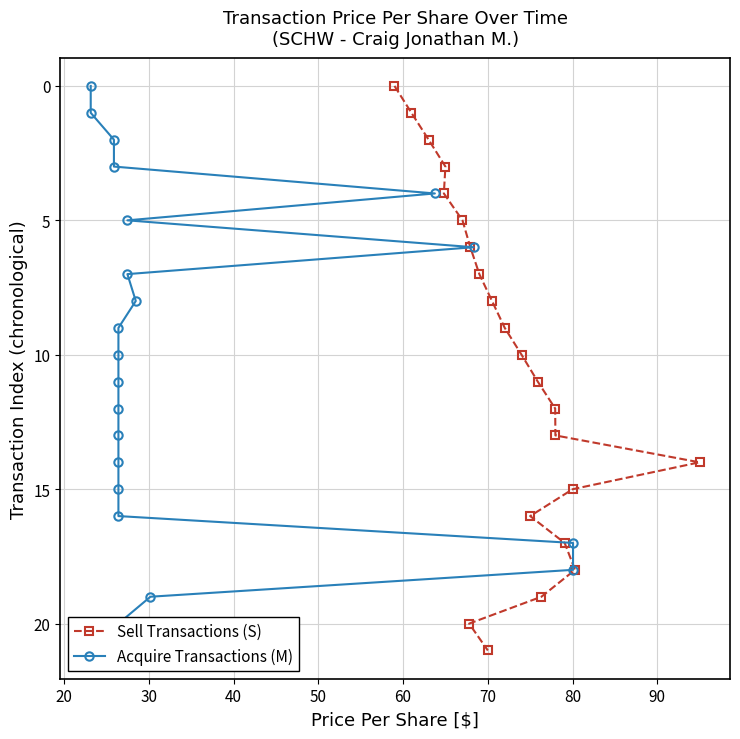

Which series has the largest total across all categories?

Sell Transactions (S)